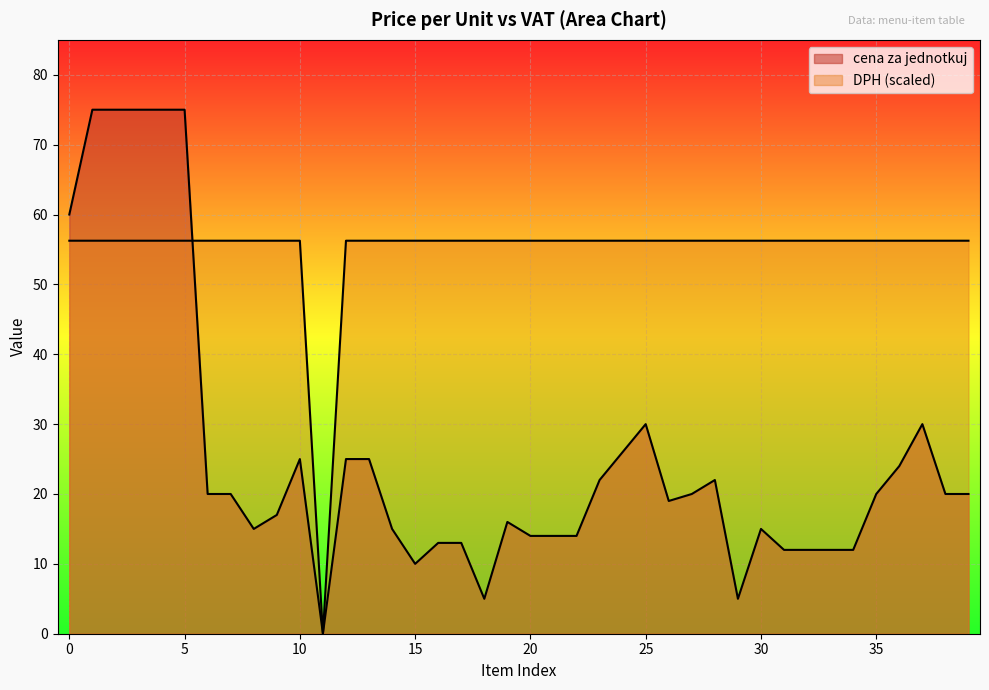

Where is cena za jednotkuj nearest to the value 37?

25